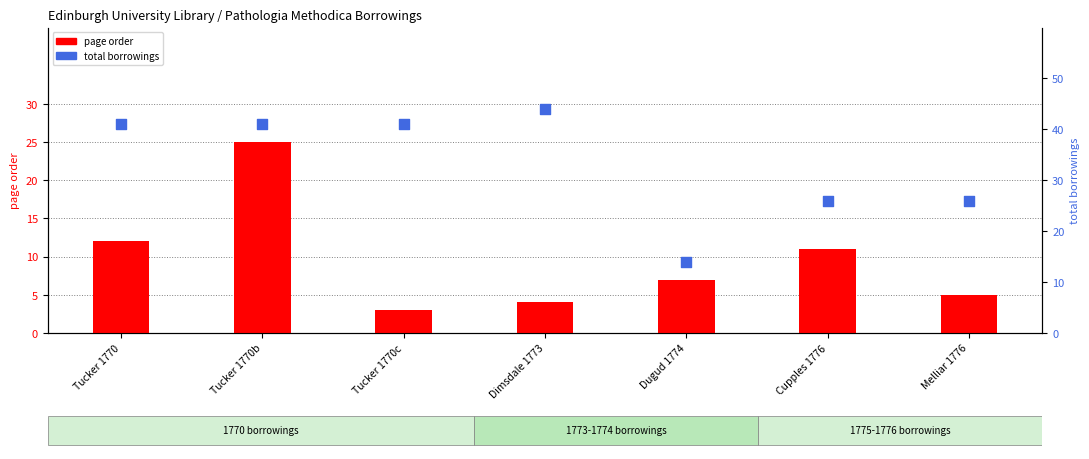

Which series has the widest spread of Y values?

total borrowings